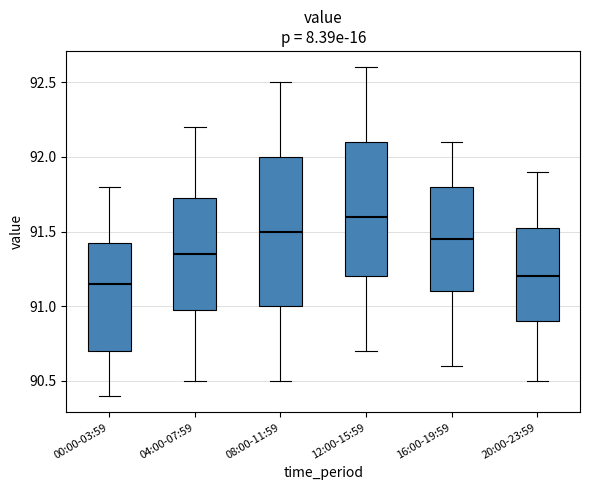

Which box is the tallest, from its lower edge to its upper edge?

08:00-11:59